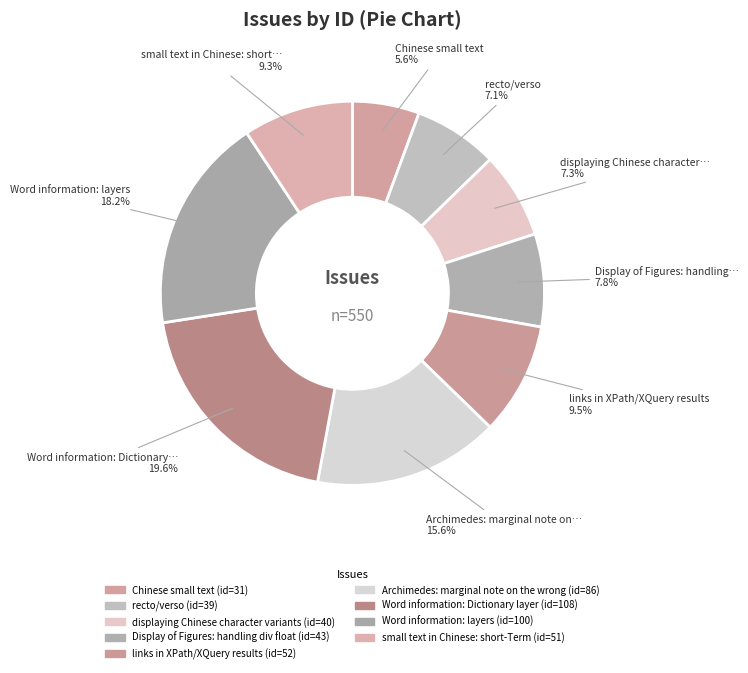

To the nearest percent, what is the difference between the Display of Figures: handling div float and Chinese small text slice percentages?

2%